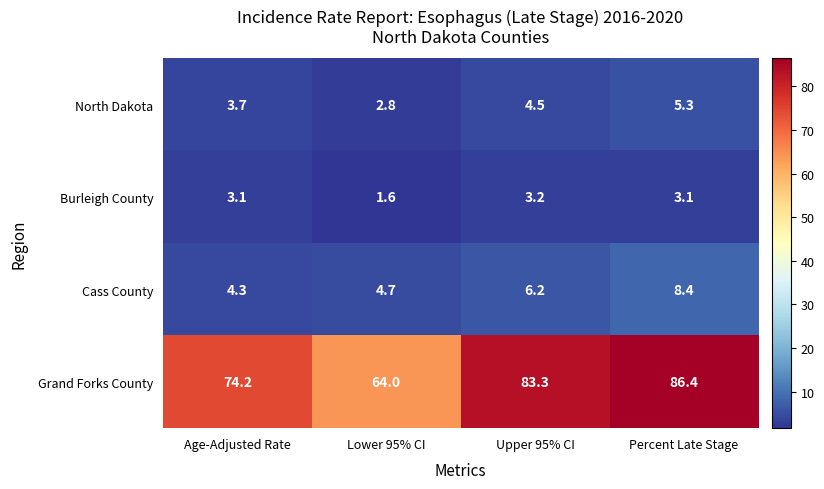

Between Lower 95% CI and Percent Late Stage, which series saw the biggest shift?

Grand Forks County